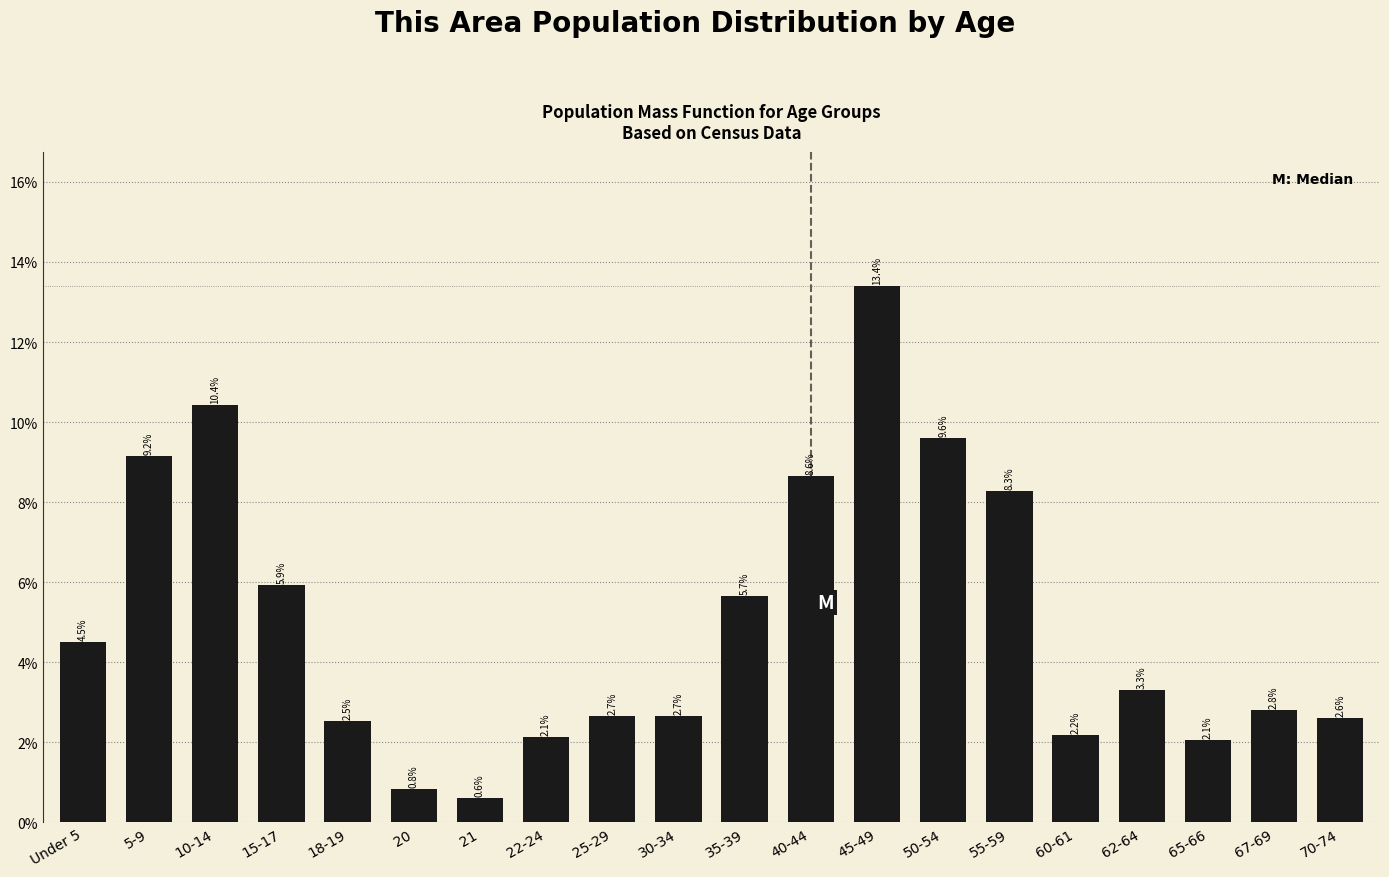

Reading right to left, transcribe all the data shown in this chart.

70-74=2.6	67-69=2.8	65-66=2.1	62-64=3.3	60-61=2.2	55-59=8.3	50-54=9.6	45-49=13.4	40-44=8.6	35-39=5.7	30-34=2.7	25-29=2.7	22-24=2.1	21=0.6	20=0.8	18-19=2.5	15-17=5.9	10-14=10.4	5-9=9.2	Under 5=4.5